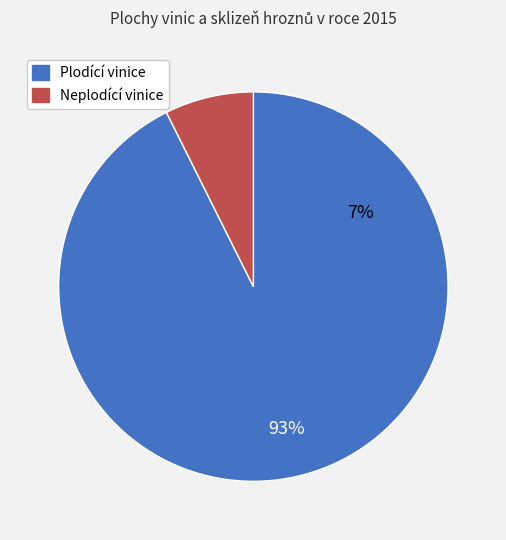

Is there a majority slice in this chart?

Yes